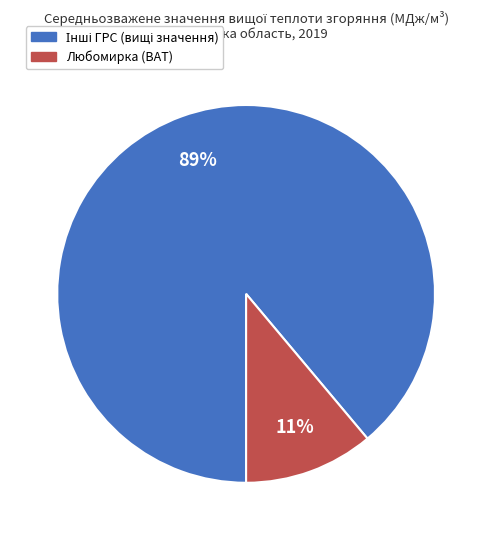

How many slices are in this pie chart?

2